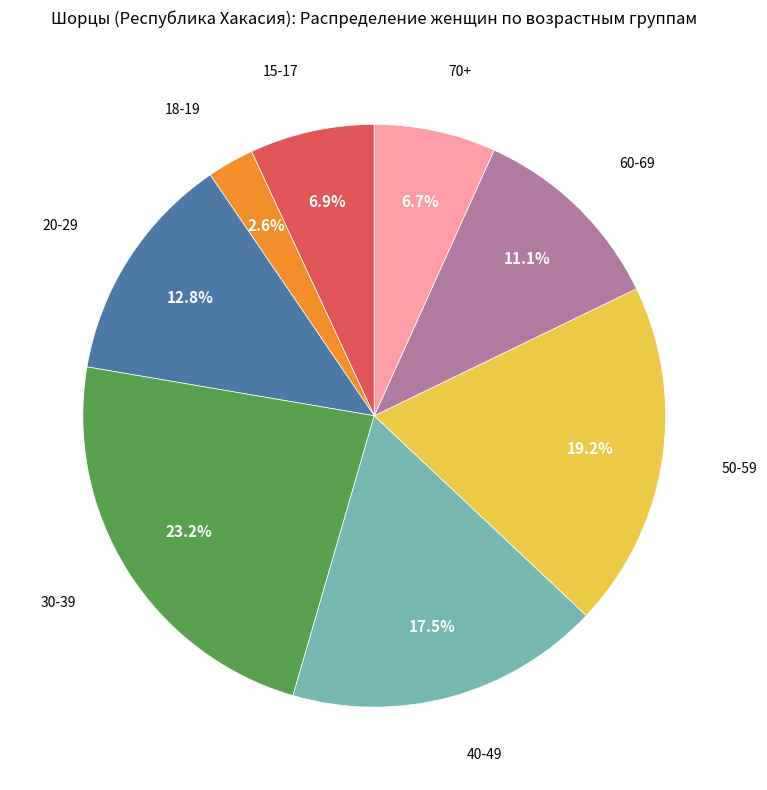

Is there any slice that represents more than half of the pie?

No